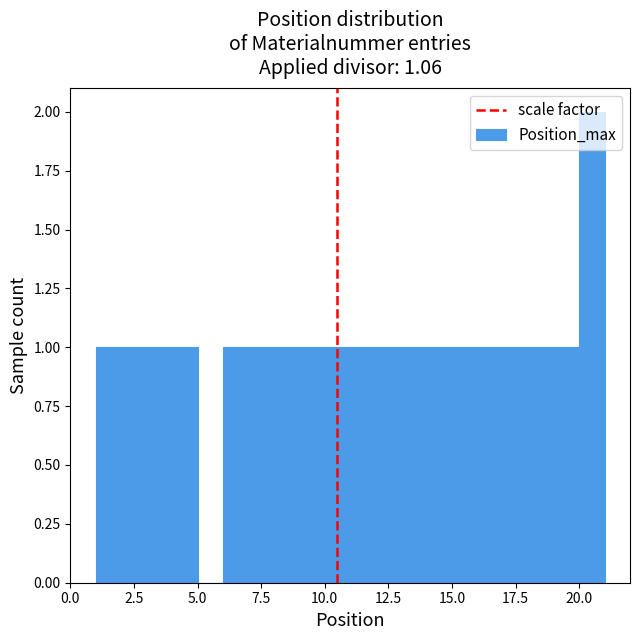

Around what value on the x-axis is the tallest bar? Give the approximate position of its centre, as read against the axis.

20.5